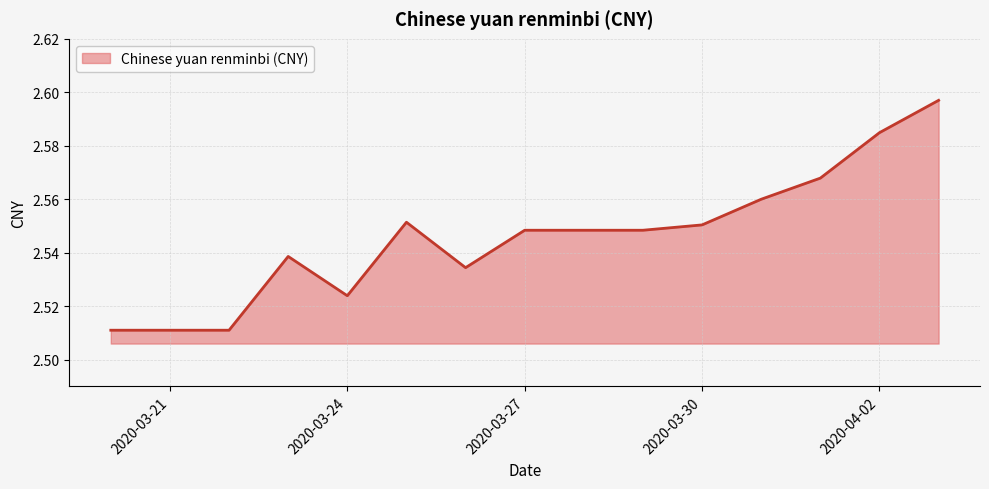

List the labels in order of value, largest first.

2020-04-03, 2020-04-02, 2020-04-01, 2020-03-31, 2020-03-25, 2020-03-30, 2020-03-27, 2020-03-28, 2020-03-29, 2020-03-23, 2020-03-26, 2020-03-24, 2020-03-20, 2020-03-21, 2020-03-22